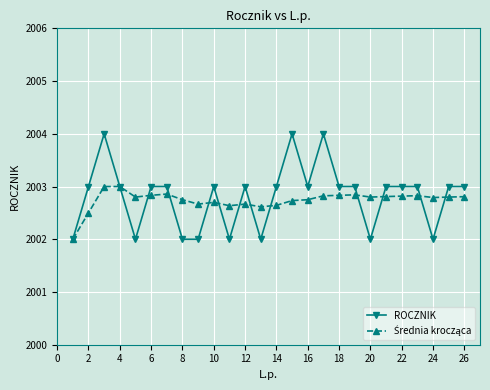

Which series has the widest spread of values?

ROCZNIK